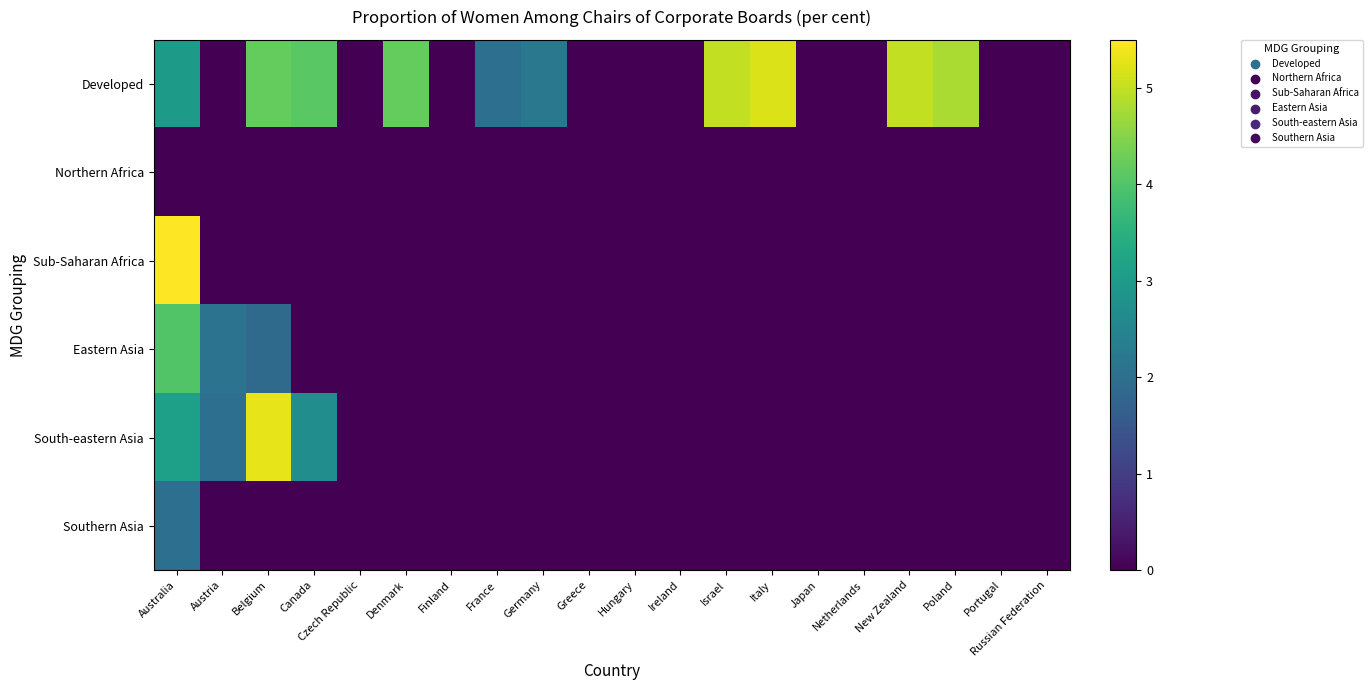

At Ireland, list the series in order from largest to smallest.

Developed, Northern Africa, Sub-Saharan Africa, Eastern Asia, South-eastern Asia, Southern Asia